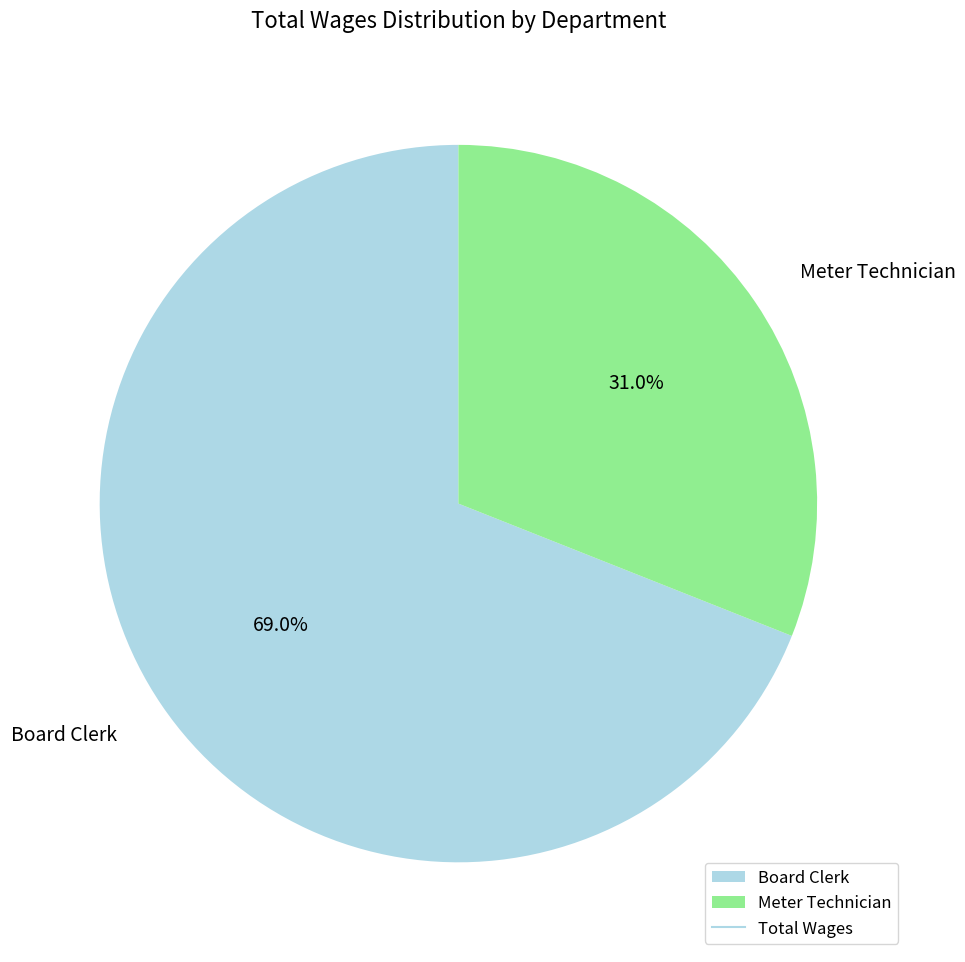

To the nearest percent, what is the combined percentage of Board Clerk and Meter Technician?

100%